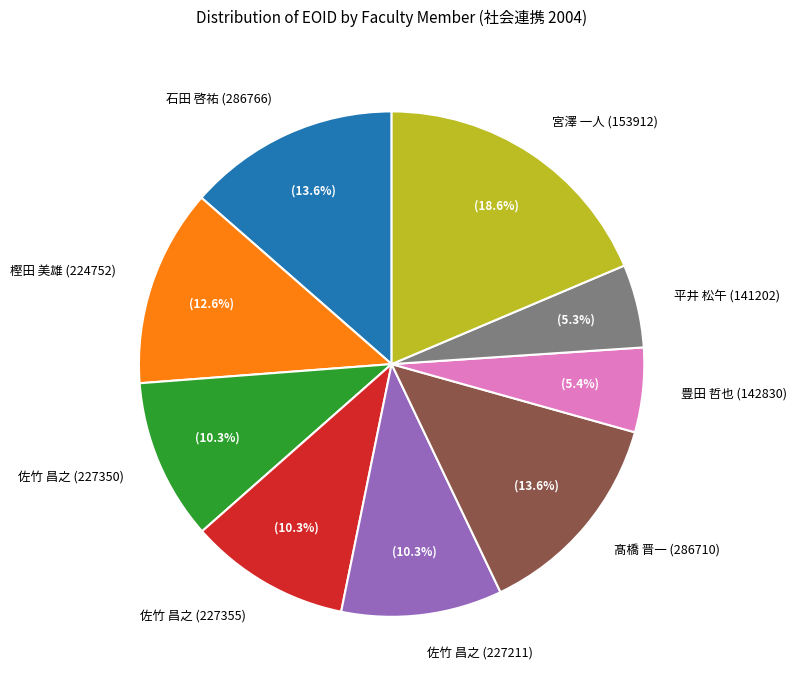

Which slice is the largest?

宮澤 一人 (153912)